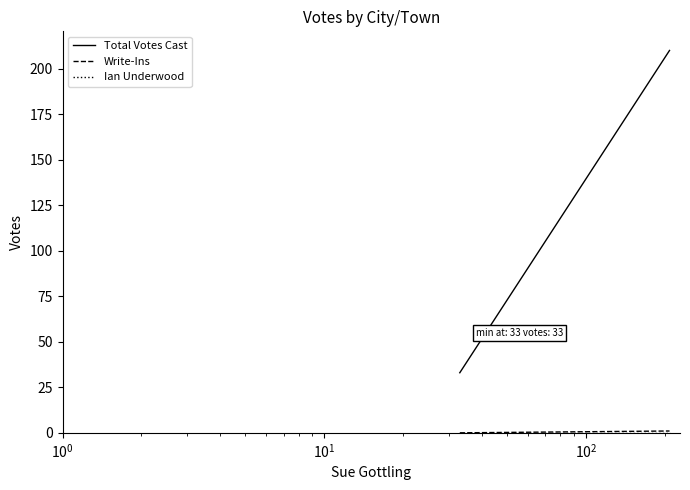

Is this an area chart (filled region under the line)?

No